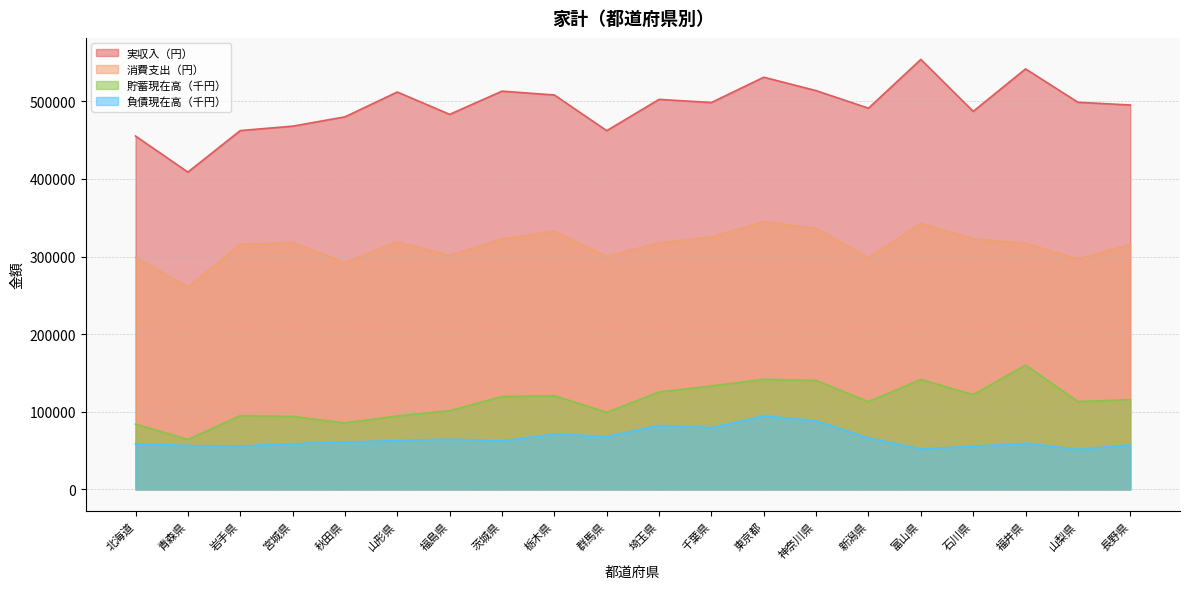

Which series changed the most between 新潟県 and 富山県?

実収入（円）